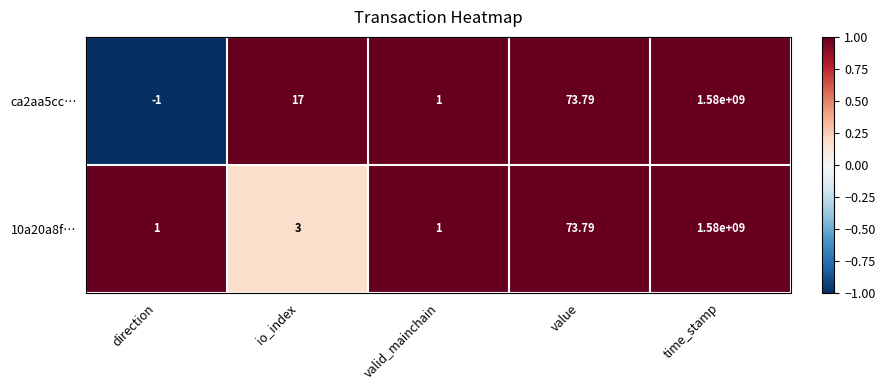

At which label does 10a20a8f… reach its peak?

time_stamp